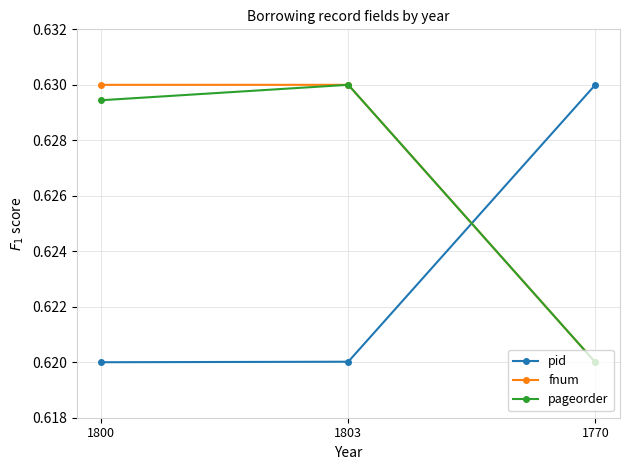

How many distinct data groups are displayed?

3